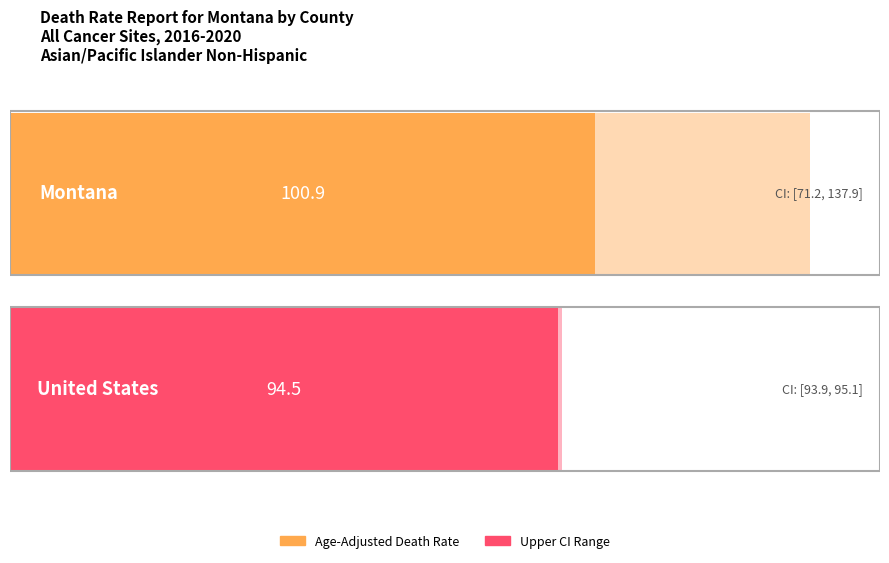

Which series has the largest total across all categories?

Upper CI